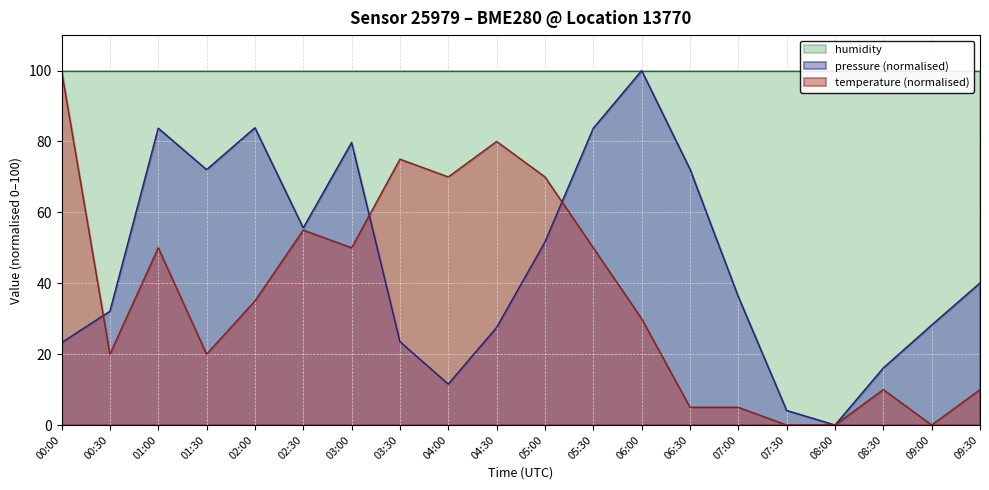

At which label does pressure (normalised) reach its peak?

06:00